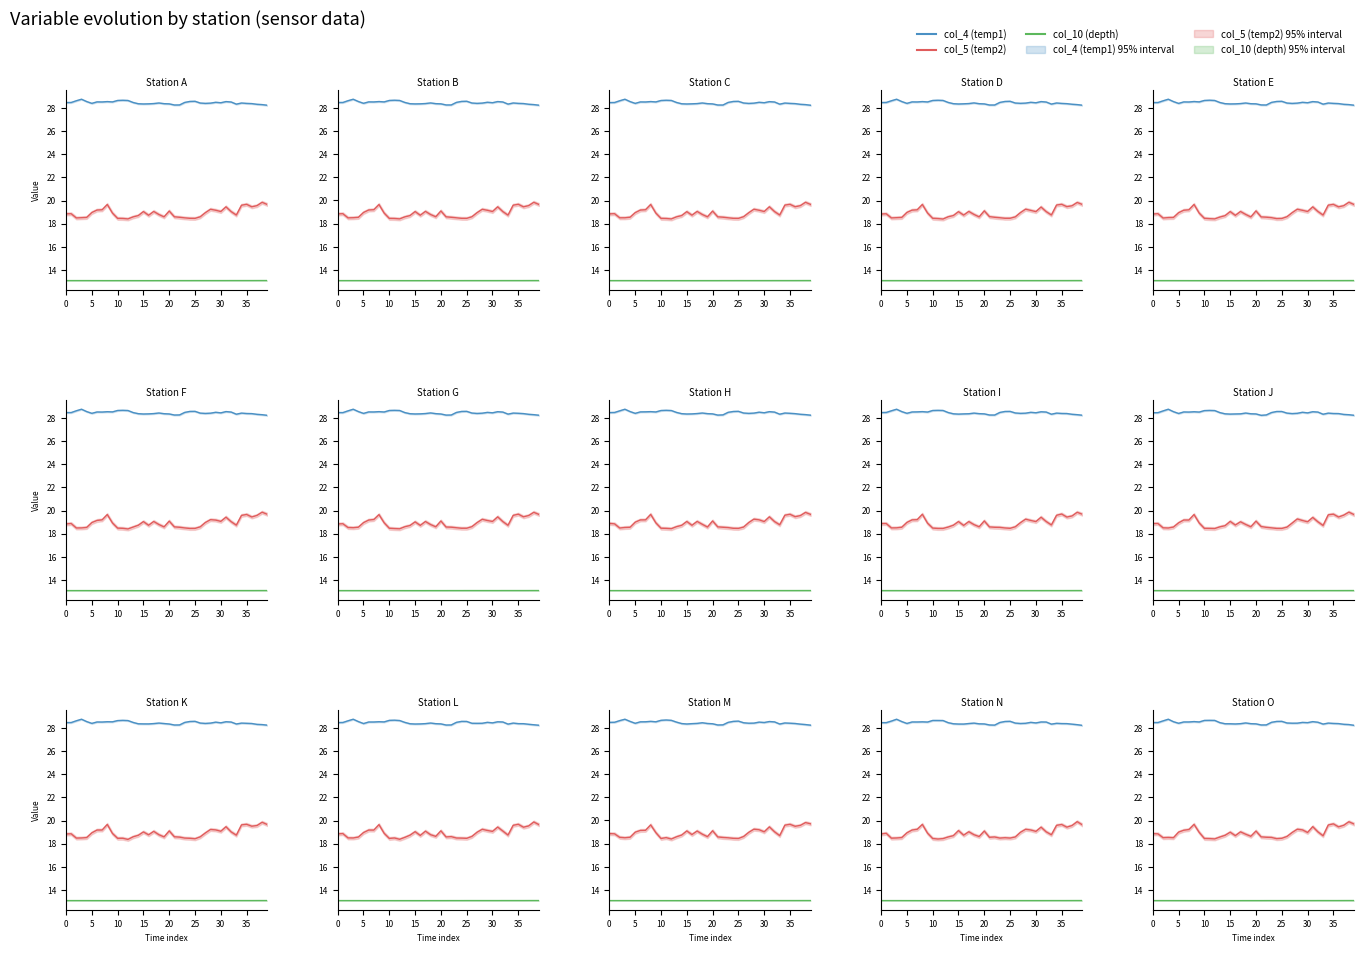

The value of col_5 (temp2) at 30 is 32.0. True or false?

False